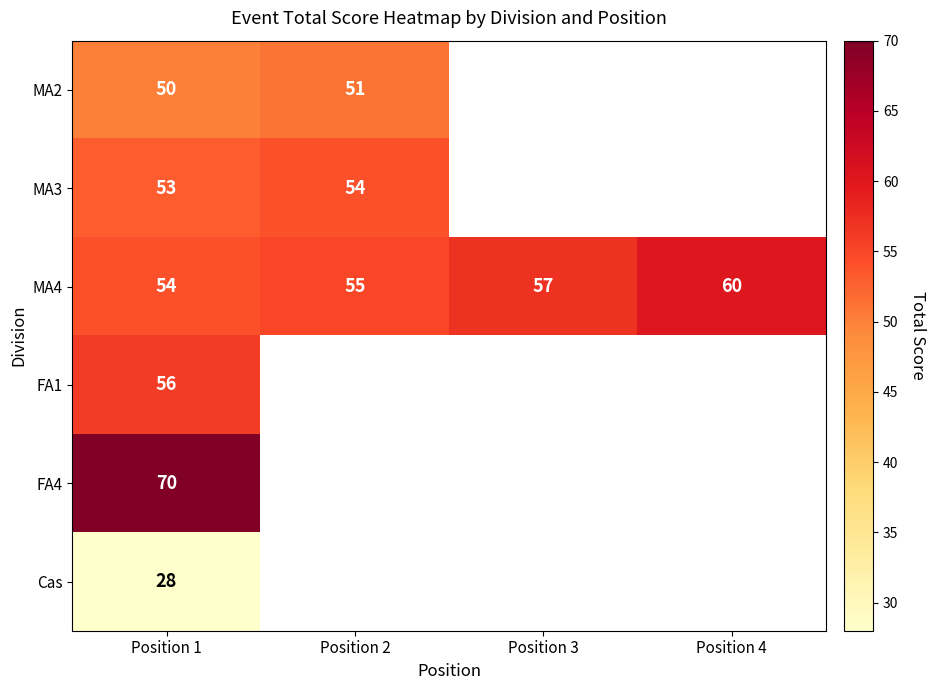

Is it true that MA4 equals 71.3 at Position 1?

False